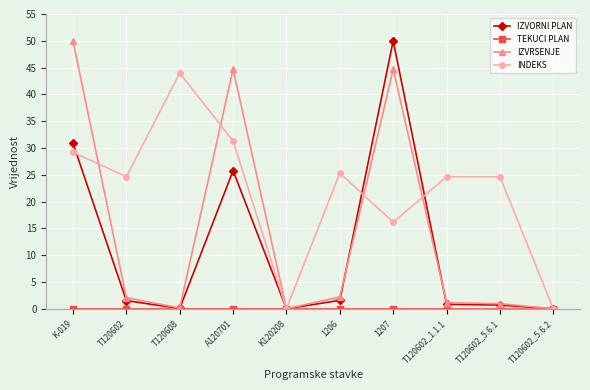

Where is the first local maximum for IZVORNI PLAN?

A120701